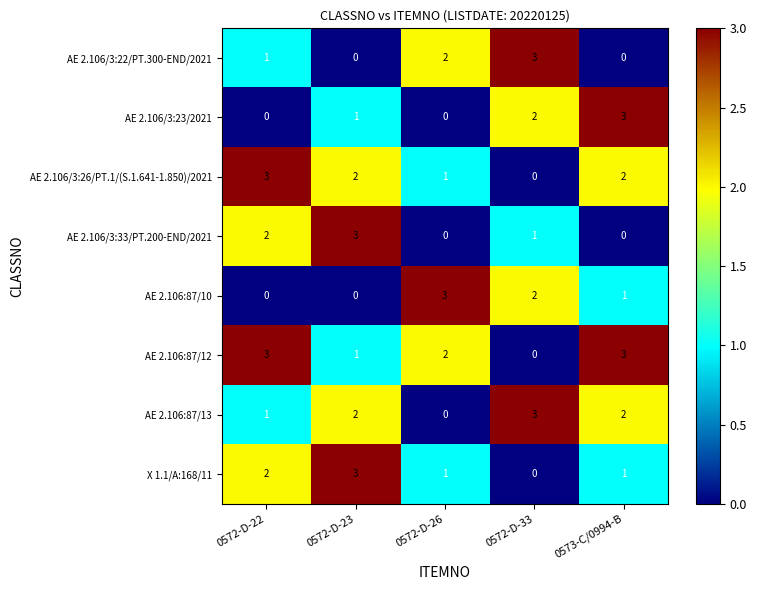

The value of AE 2.106/3:33/PT.200-END/2021 at 0572-D-33 is 1. True or false?

True